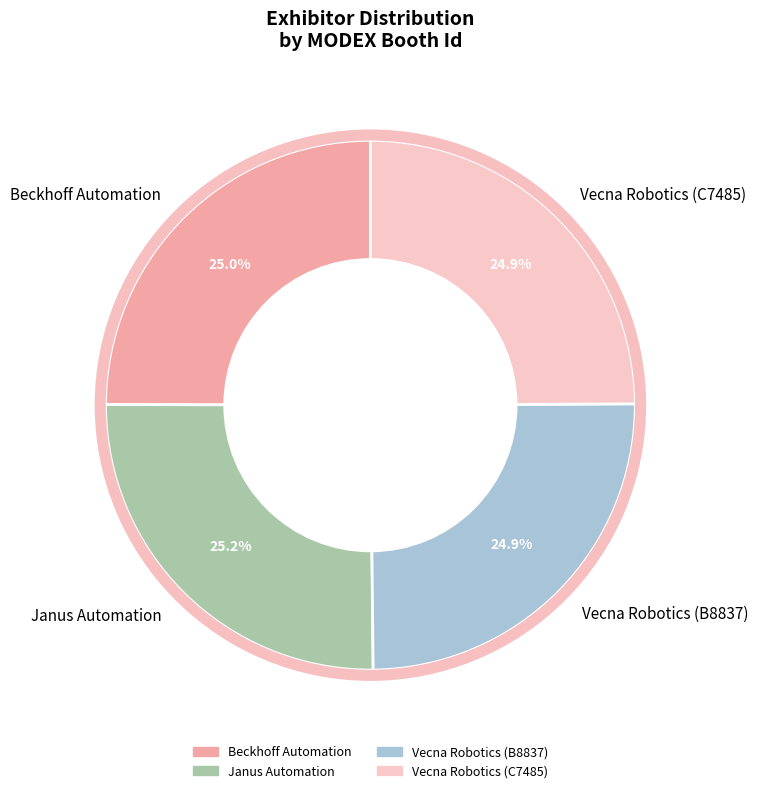

Is Janus Automation the majority of the pie?

No